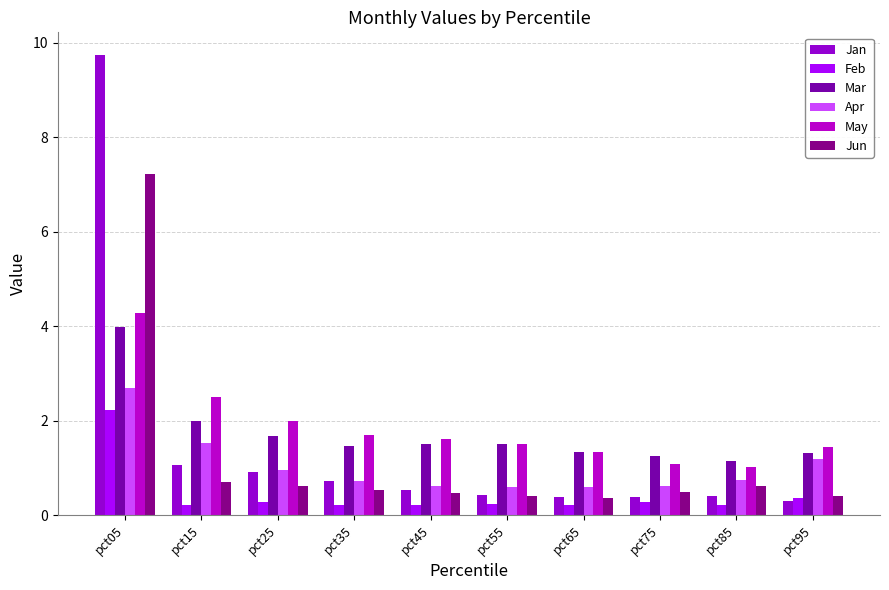

True or false: Apr has a value of 1.0 at pct55.

False